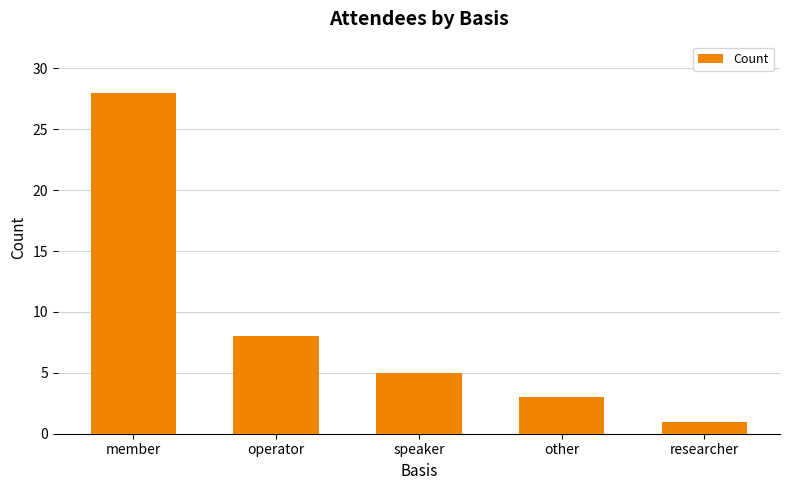

Reading left to right, list all the values displayed in this chart.

28	8	5	3	1